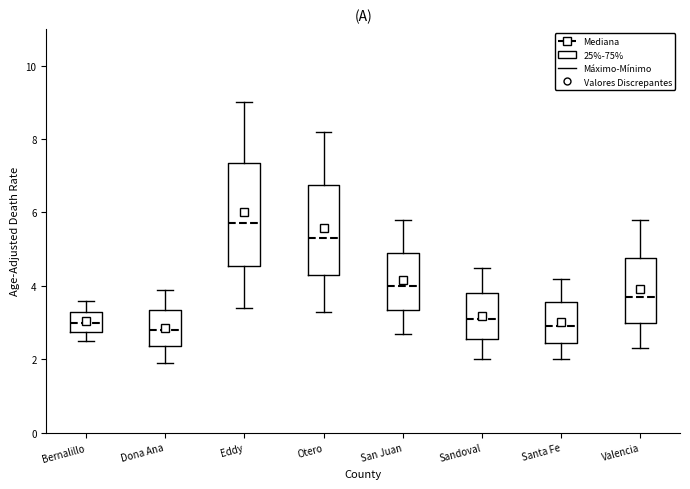

Comparing the boxes themselves (not the whiskers), which one is the tallest?

Eddy